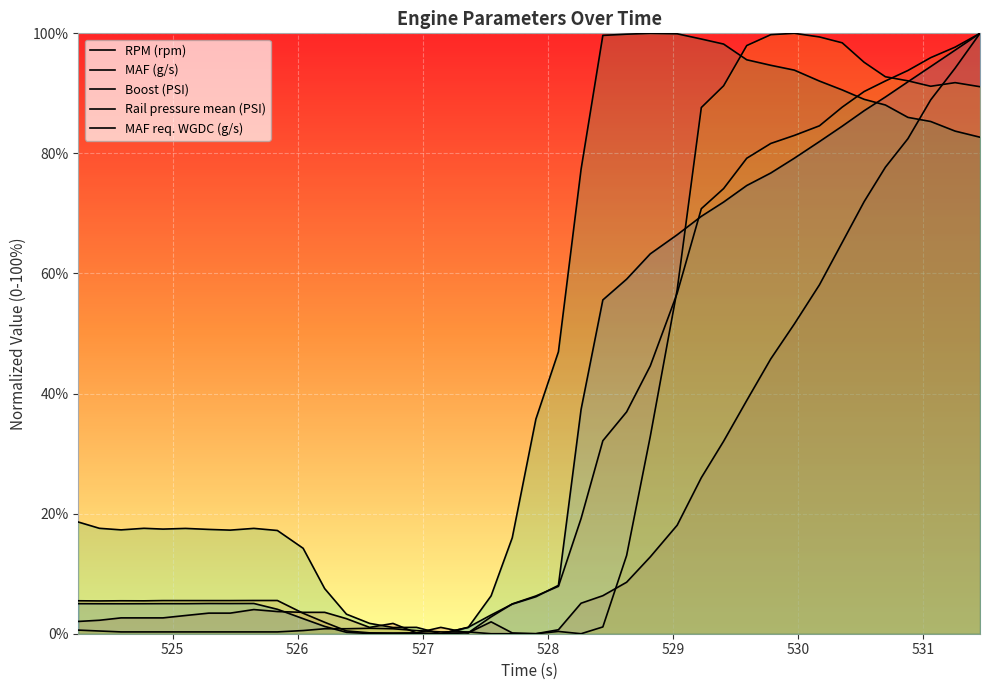

Reading left to right, list all the values displayed in this chart.

RPM (rpm): 2.0	2.2	2.6	2.6	2.6	3.0	3.4	3.4	4.0	3.7	3.6	3.6	2.5	1.1	1.7	0.1	1.1	0.1	2.0	0.1	0.0	0.7	5.1	6.3	8.6	12.8	18.1	26.0	32.1	38.9	45.8	51.6	58.1	65.2	72.0	77.7	82.5	88.9	94.2	100.0
MAF (g/s): 5.5	5.5	5.5	5.5	5.5	5.5	5.5	5.5	5.5	5.5	3.4	1.9	0.5	0.1	0.1	0.1	0.0	0.1	2.8	5.0	6.3	7.9	19.2	32.1	36.9	44.6	56.7	70.8	74.1	79.2	81.7	83.0	84.6	87.7	90.3	92.1	93.8	95.9	97.7	100.0
Boost (PSI): 0.6	0.5	0.3	0.3	0.3	0.3	0.3	0.3	0.3	0.3	0.5	0.8	0.8	0.9	0.8	0.5	0.3	0.3	0.0	0.0	0.0	0.4	0.0	1.1	13.0	32.9	57.3	87.6	91.3	98.0	99.8	100.0	99.4	98.4	95.2	92.8	92.1	91.2	91.8	91.1
Rail pressure mean (PSI): 18.6	17.6	17.3	17.6	17.4	17.5	17.4	17.3	17.5	17.2	14.2	7.5	3.3	1.7	1.0	1.1	0.0	1.0	6.3	16.0	35.8	47.0	77.4	99.7	99.9	100.0	99.9	99.1	98.2	95.6	94.7	93.9	92.0	90.6	89.0	88.1	86.0	85.3	83.7	82.7
MAF req. WGDC (g/s): 5.0	5.0	5.0	5.0	5.0	5.0	5.0	5.0	5.0	4.1	2.5	1.2	0.2	0.0	0.0	0.0	0.0	1.1	3.1	4.9	6.2	8.1	37.3	55.6	59.1	63.3	66.4	69.5	71.9	74.6	76.7	79.2	82.0	84.5	87.1	89.4	91.9	94.5	97.2	100.0